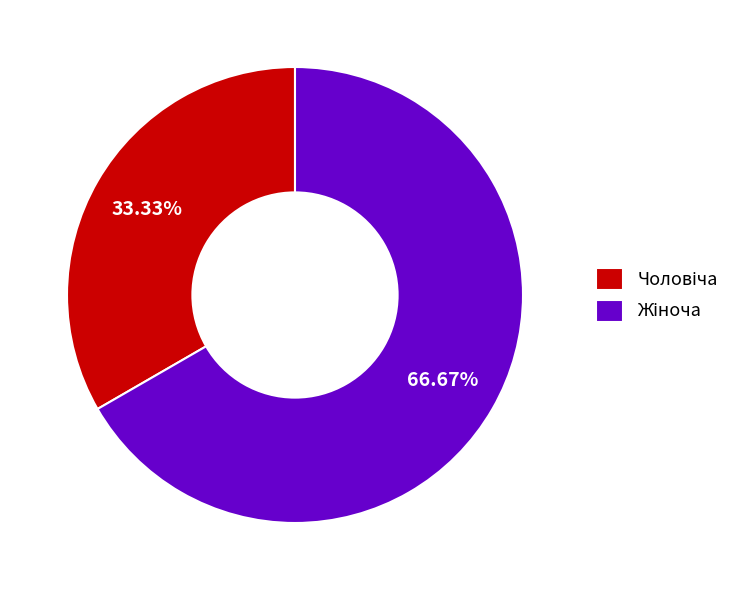

Is there a majority slice in this chart?

Yes